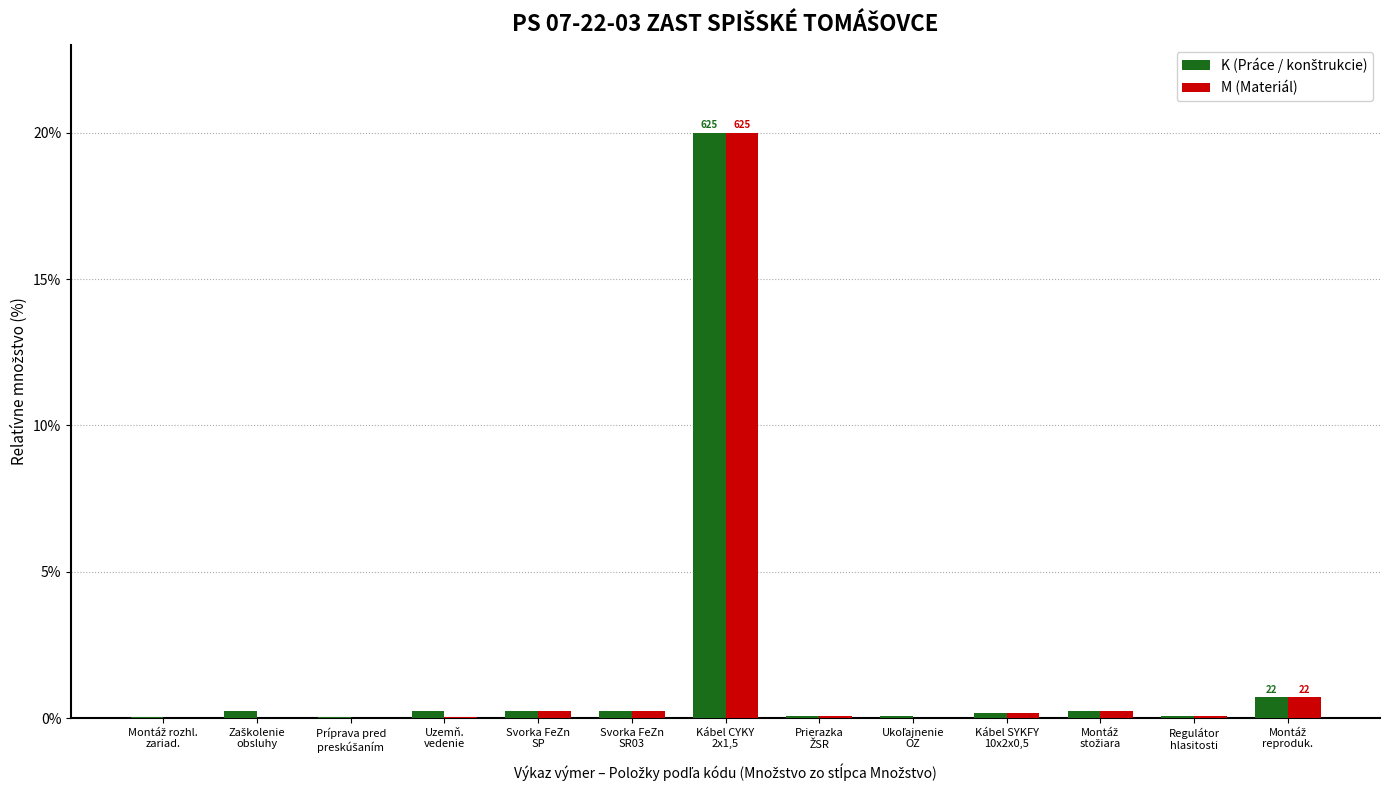

What is the greatest value displayed?

20.0